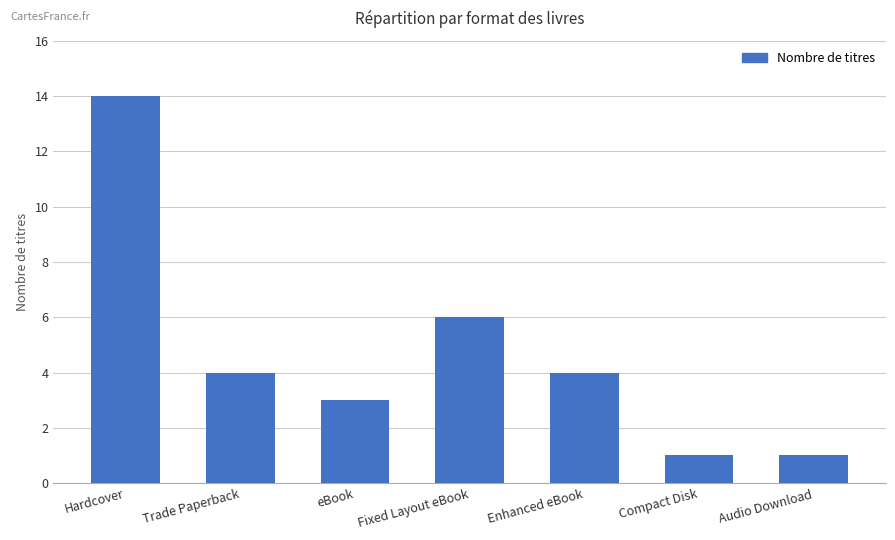

What is the difference between the second highest and minimum values?

5